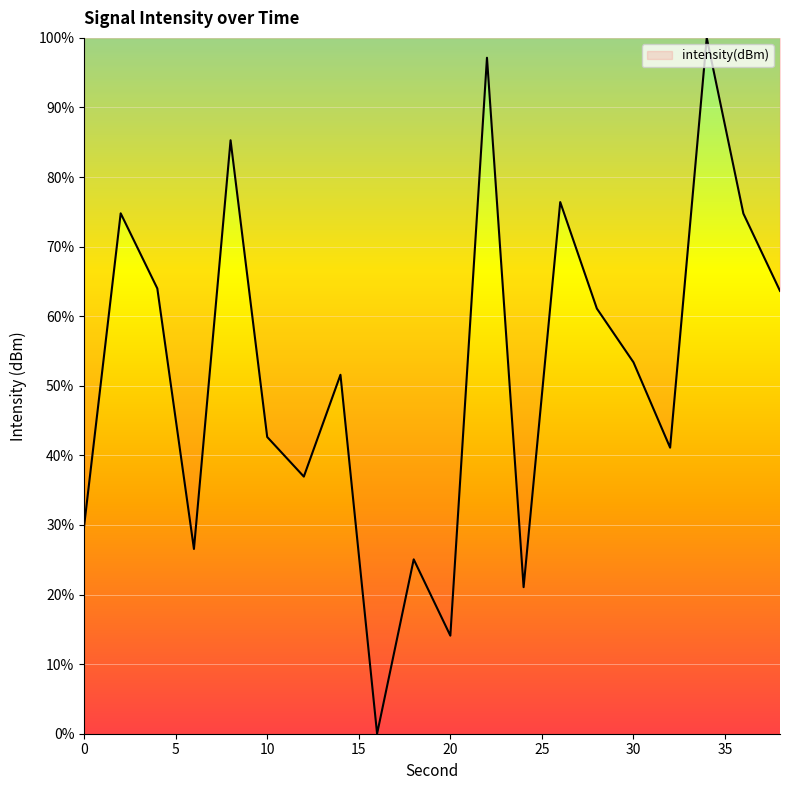

What is the maximum value shown in the chart?

100.0